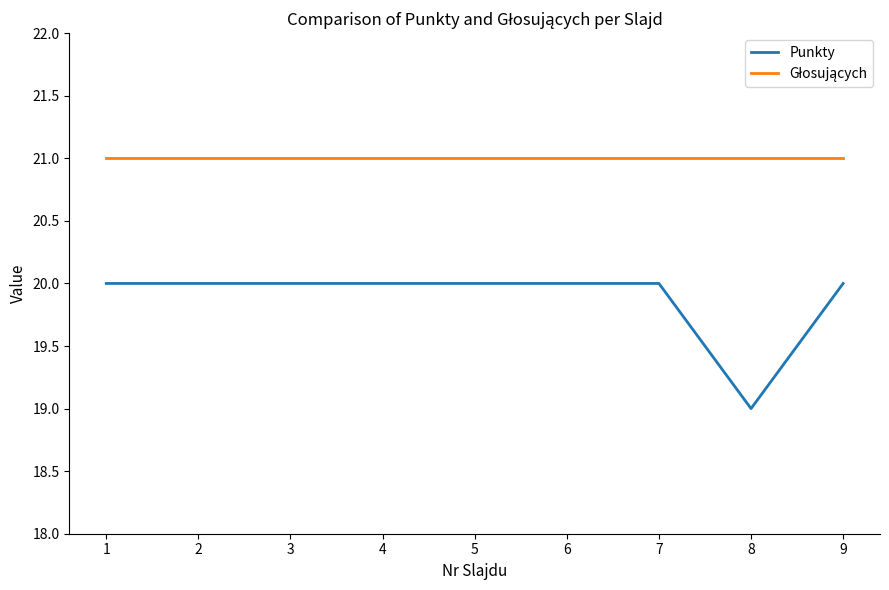

At how many categories does at least one series exceed 20?

9